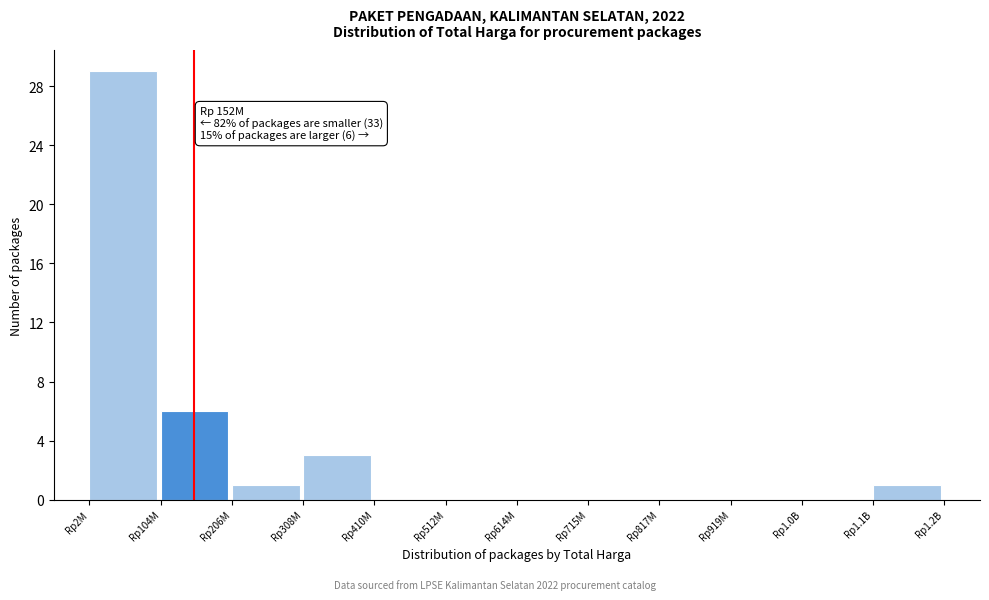

Reading right to left, extract all data points from this chart.

Rp1.1B=1	Rp1.0B=0	Rp919M=0	Rp817M=0	Rp715M=0	Rp614M=0	Rp512M=0	Rp410M=0	Rp308M=3	Rp206M=1	Rp104M=6	Rp2M=29